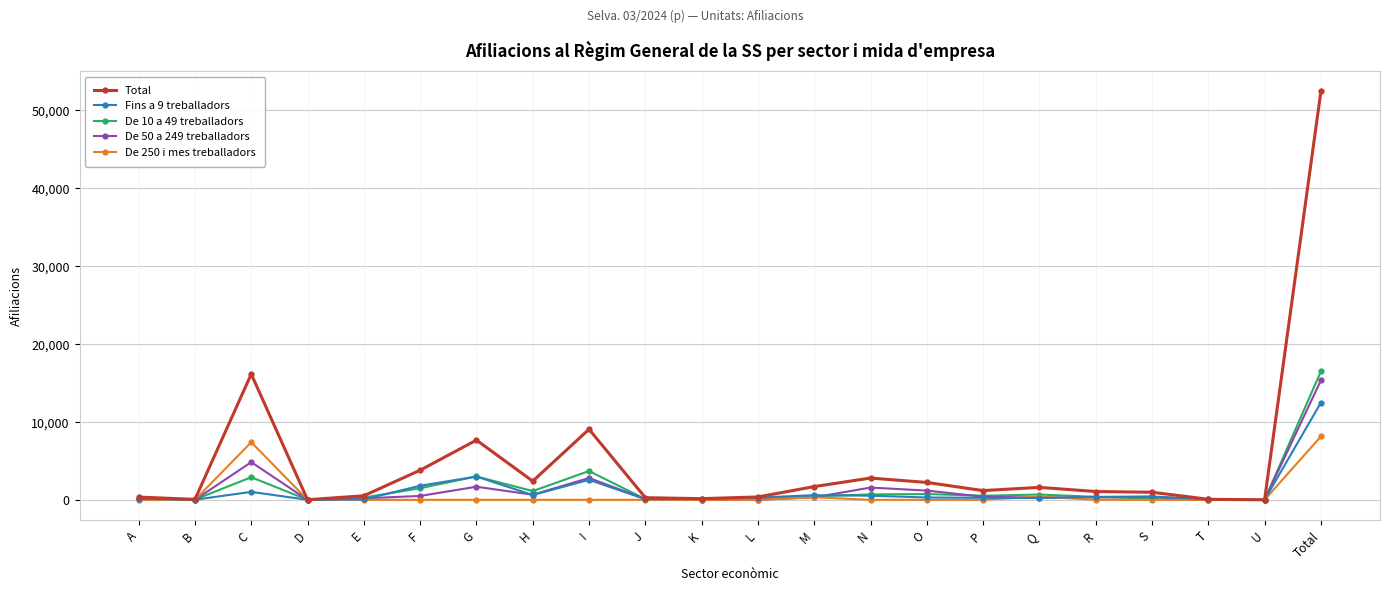

At how many categories does at least one series exceed 48044?

1